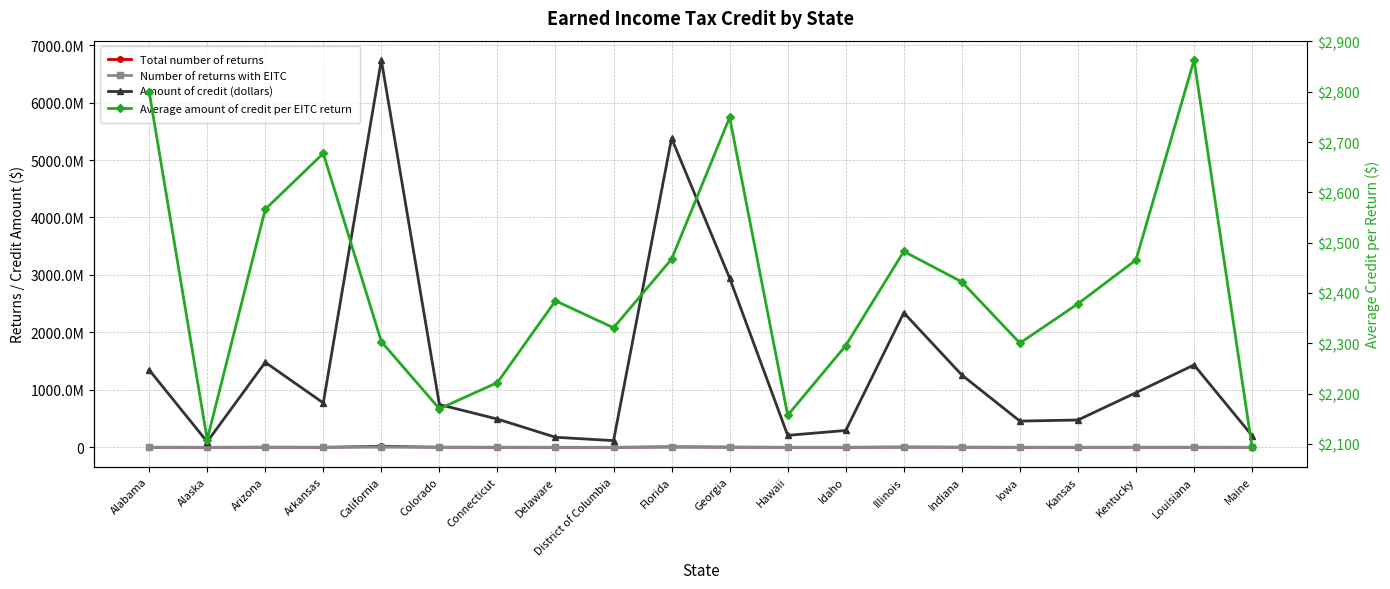

What is the label of the 14th point from the left?

Illinois